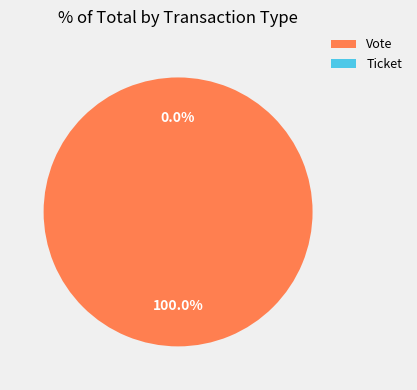

Which has a higher value, Vote or Ticket?

Vote